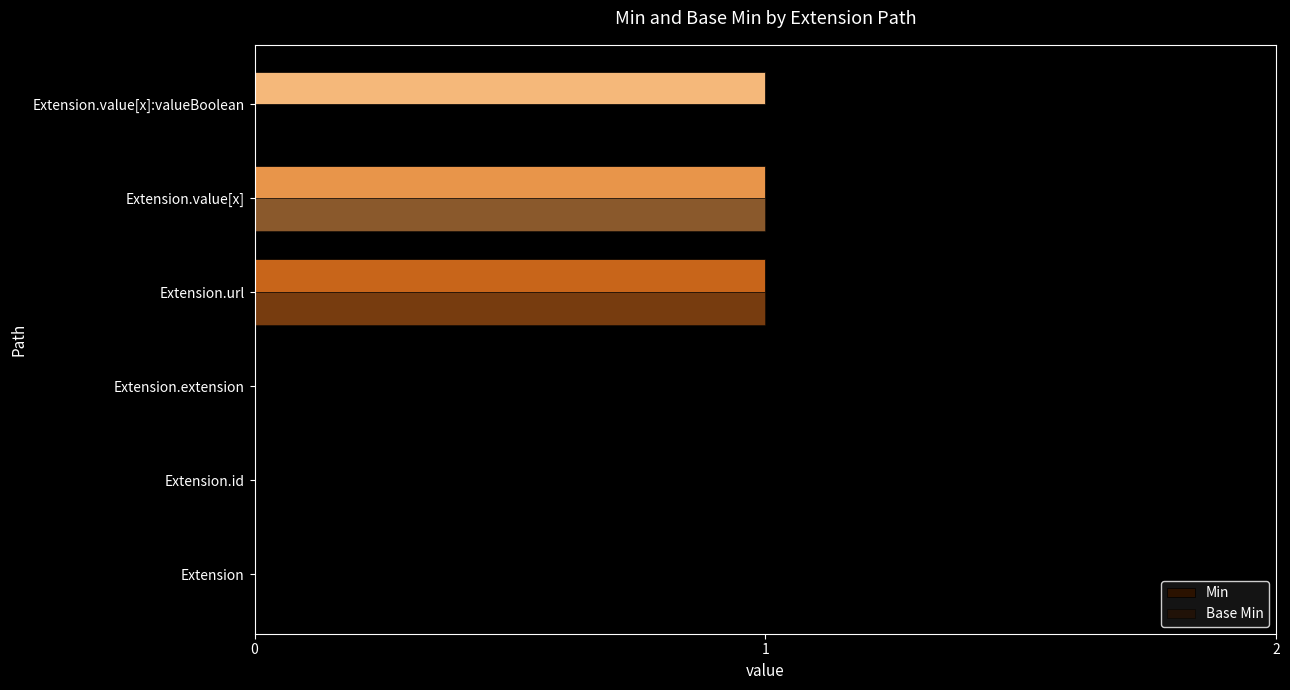

Count the number of data series in this chart.

2